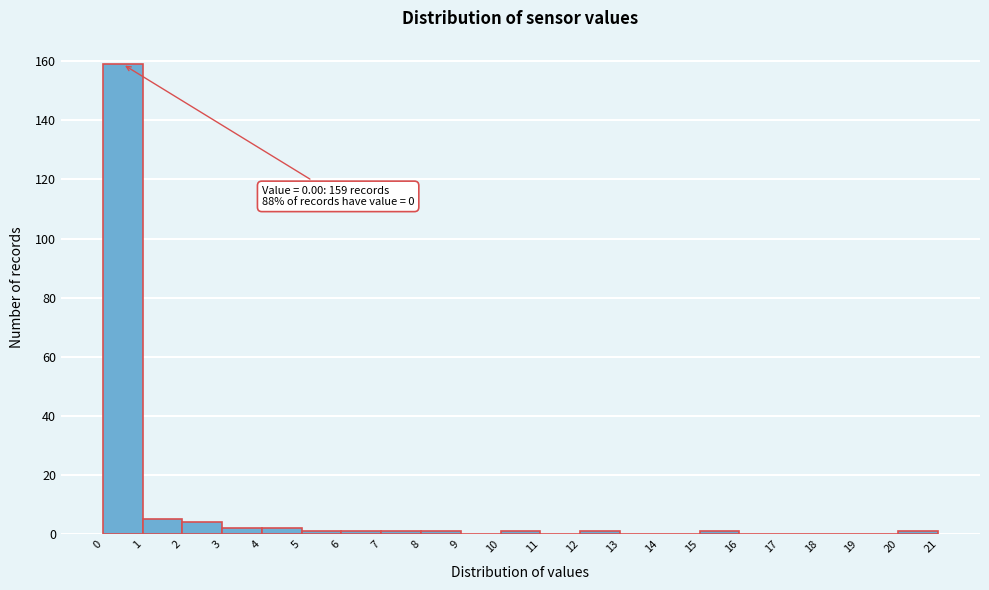

Which range on the x-axis has the tallest bar?

0 to 1